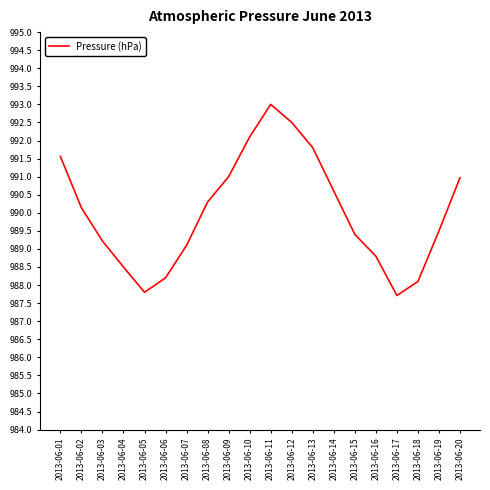

Reading left to right, what are all the values shown in this chart?

991.6	990.1	989.2	988.5	987.8	988.2	989.1	990.3	991.0	992.1	993.0	992.5	991.8	990.6	989.4	988.8	987.7	988.1	989.5	991.0